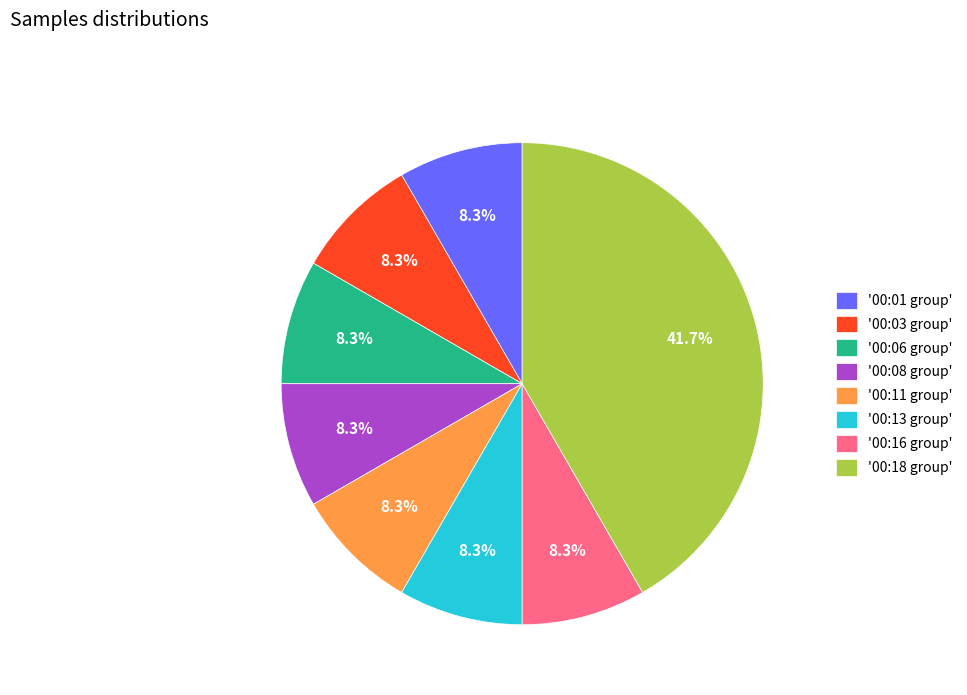

What portion of the pie excludes '00:06 group'?

91.7%